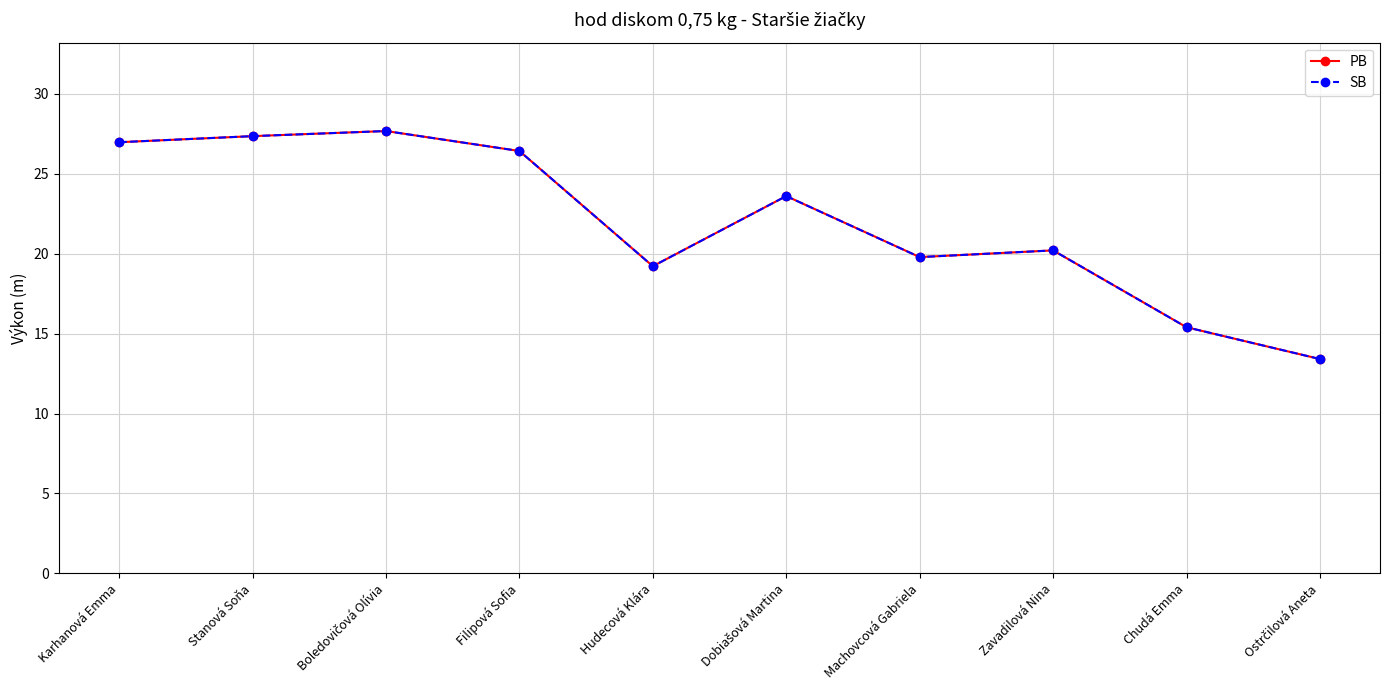

Reading right to left, transcribe all the data shown in this chart.

PB: Ostrčilová Aneta=13.4	Chudá Emma=15.4	Zavadilová Nina=20.2	Machovcová Gabriela=19.8	Dobiašová Martina=23.6	Hudecová Klára=19.2	Filipová Sofia=26.4	Boledovičová Olívia=27.7	Stanová Soňa=27.4	Karhanová Emma=27.0
SB: Ostrčilová Aneta=13.4	Chudá Emma=15.4	Zavadilová Nina=20.2	Machovcová Gabriela=19.8	Dobiašová Martina=23.6	Hudecová Klára=19.2	Filipová Sofia=26.4	Boledovičová Olívia=27.7	Stanová Soňa=27.4	Karhanová Emma=27.0